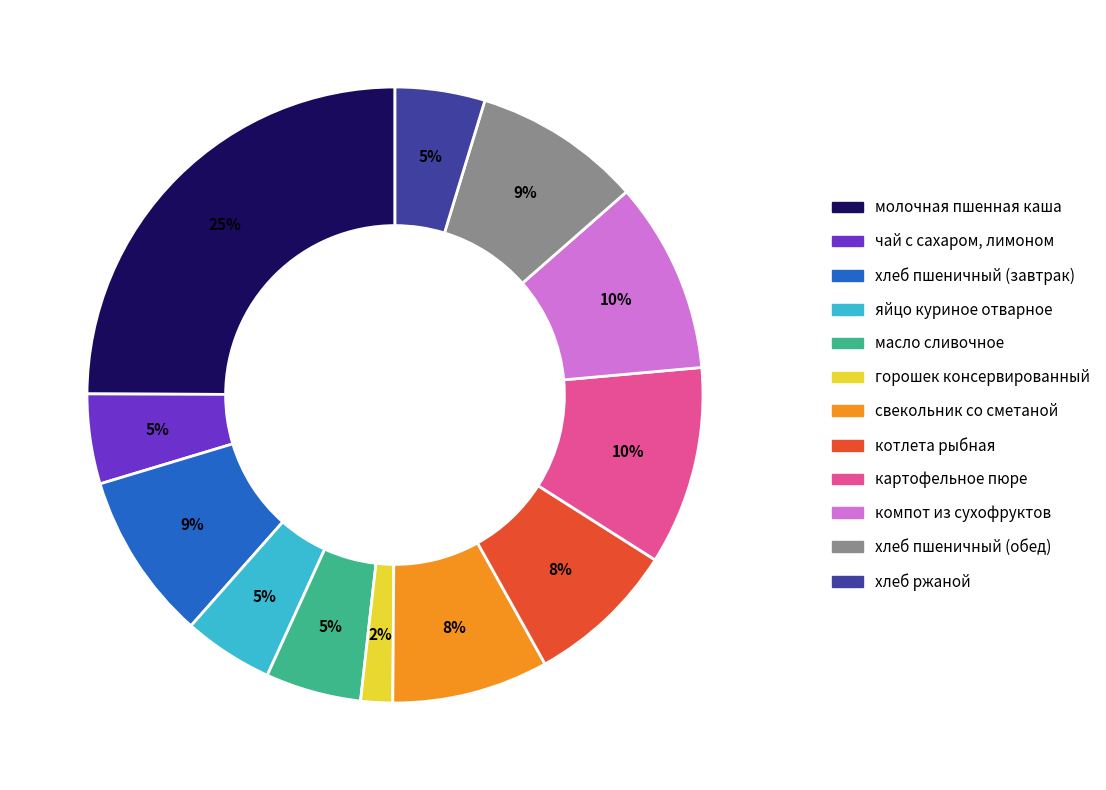

To the nearest percent, what percentage of the pie is яйцо куриное отварное?

5%